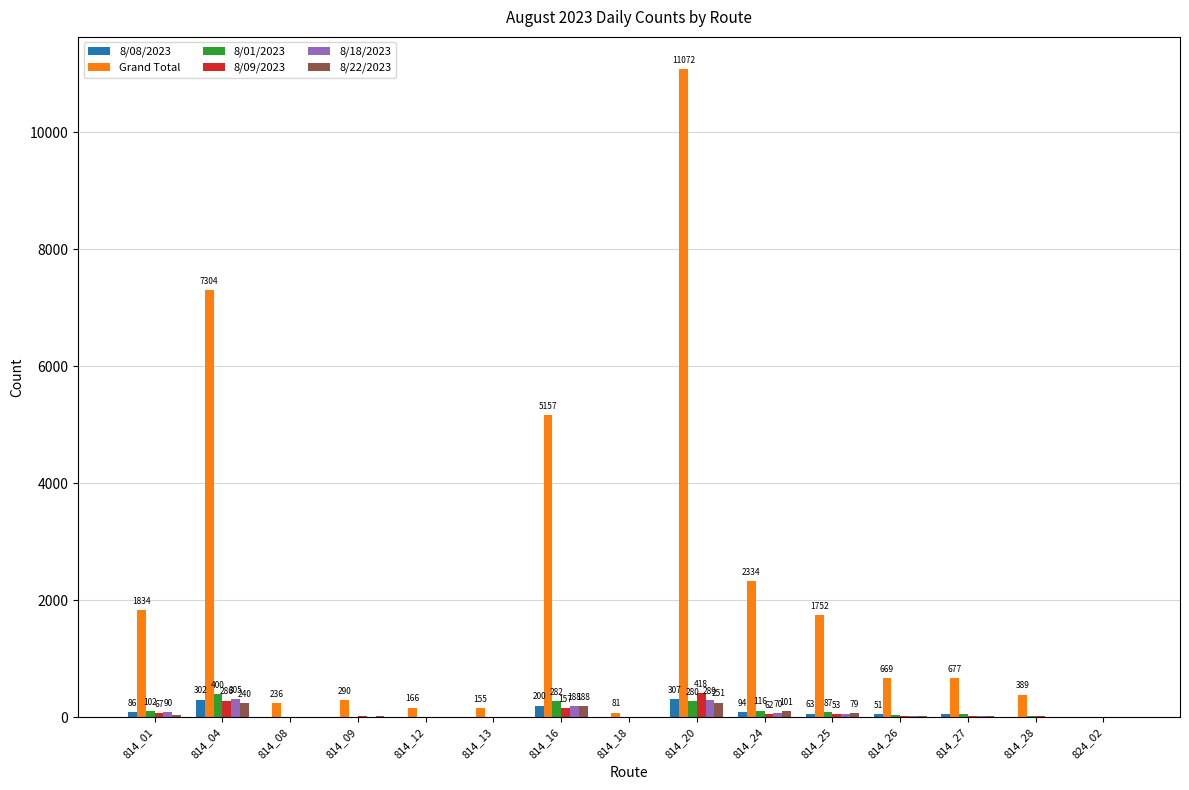

Which label corresponds to the largest value in the chart?

814_20